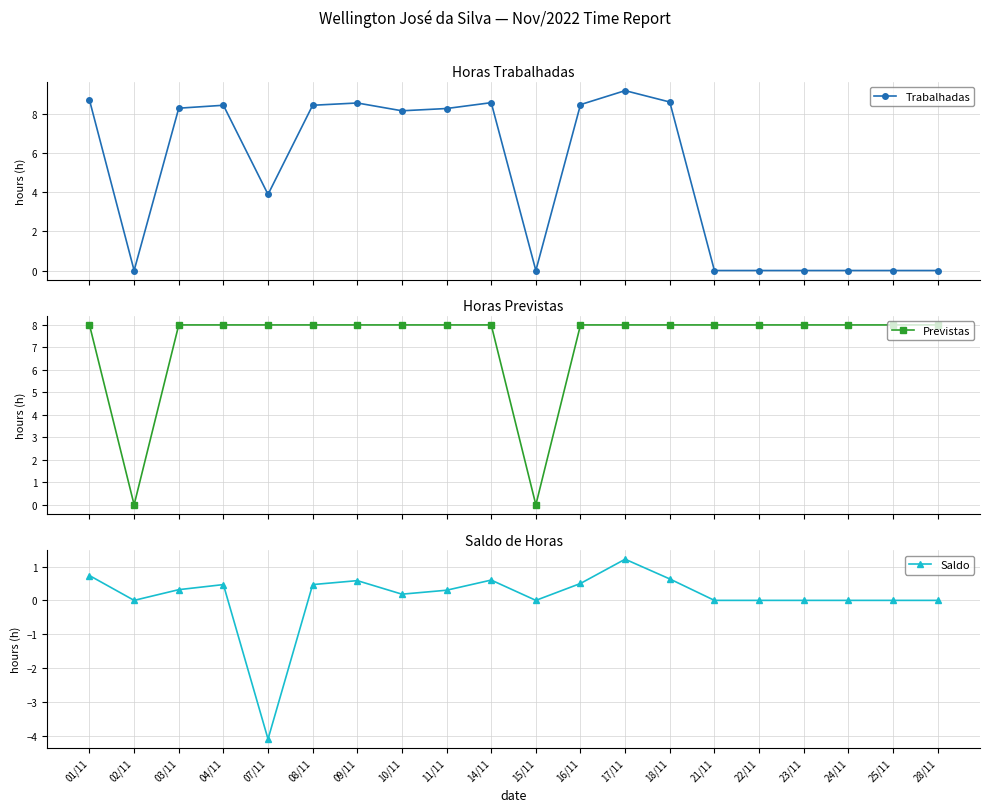

At how many categories does at least one series exceed 2?

18